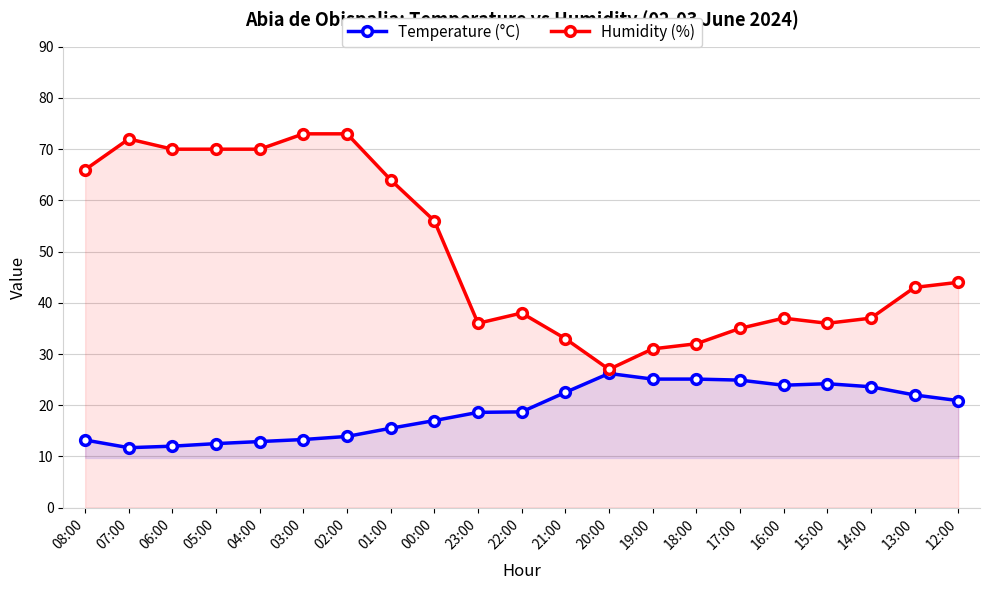

Reading left to right, extract all data points from this chart.

Temperature (°C): 13.2	11.7	12.0	12.5	12.9	13.3	13.9	15.5	17.0	18.6	18.7	22.5	26.2	25.1	25.1	24.9	23.9	24.2	23.6	22.0	20.9
Humidity (%): 66.0	72.0	70.0	70.0	70.0	73.0	73.0	64.0	56.0	36.0	38.0	33.0	27.0	31.0	32.0	35.0	37.0	36.0	37.0	43.0	44.0